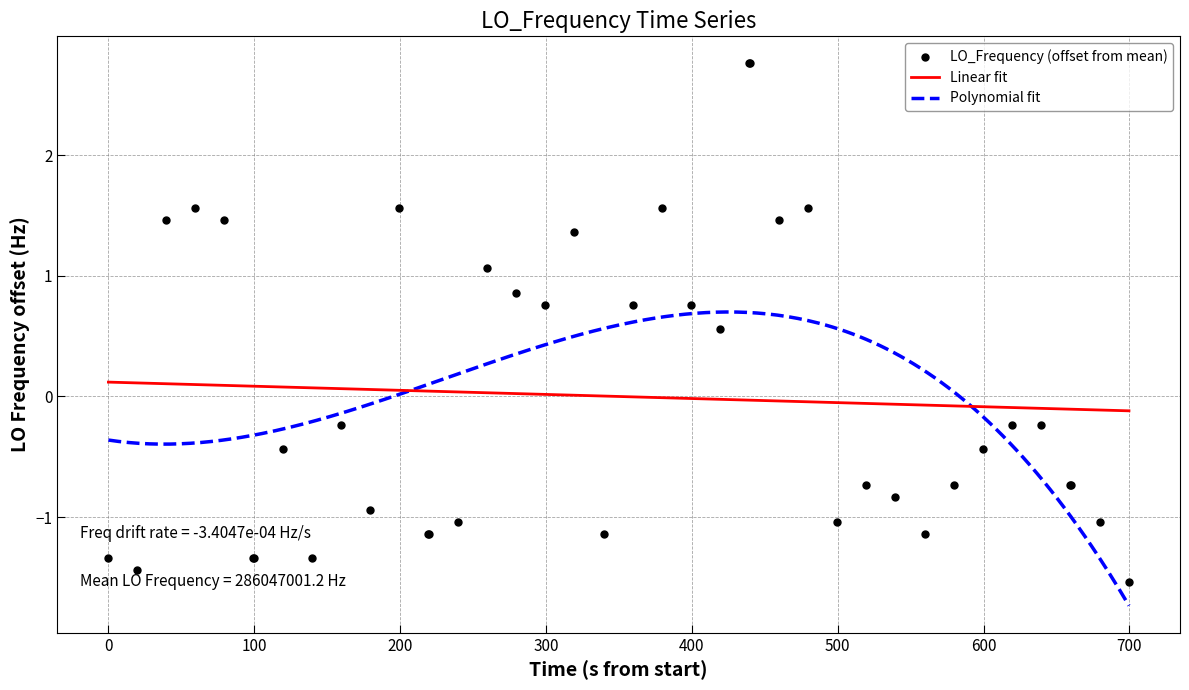

What is the maximum value for Polynomial fit?

0.7